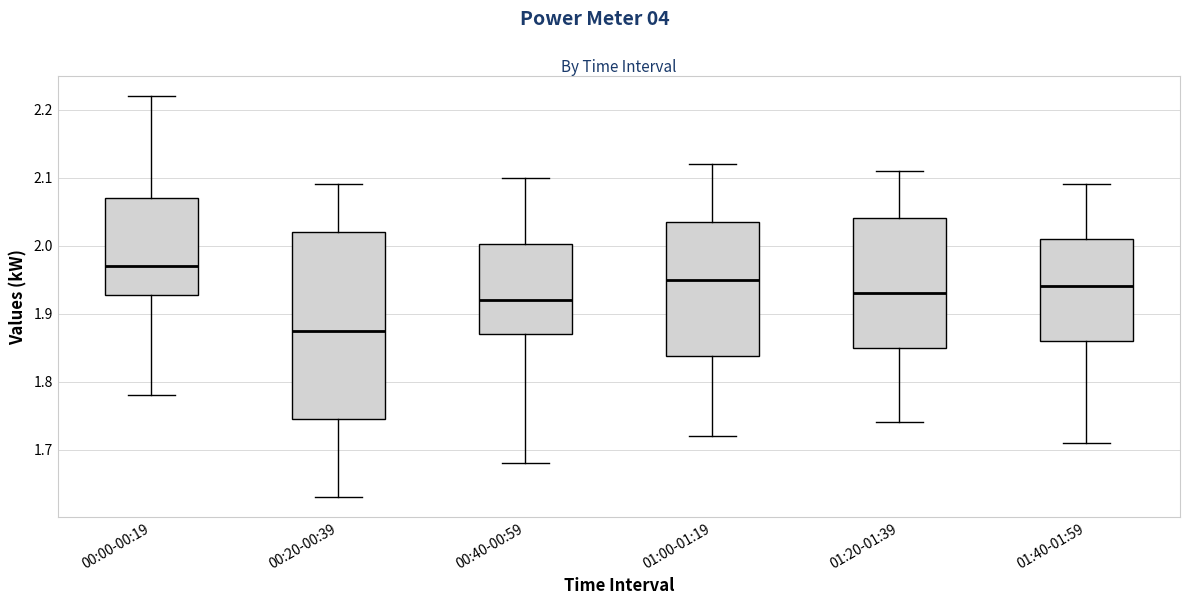

Which box has the lowest median line?

00:20-00:39